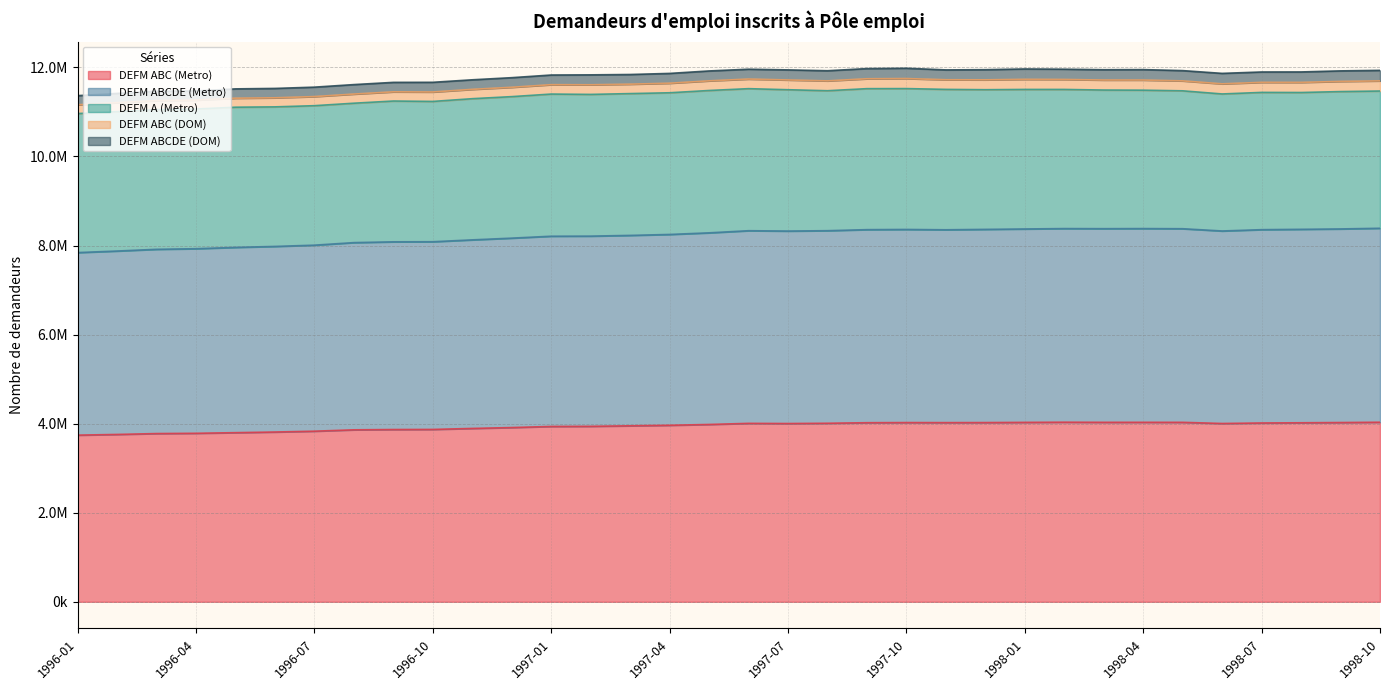

What is the label of the 26th point from the right?

1996-09